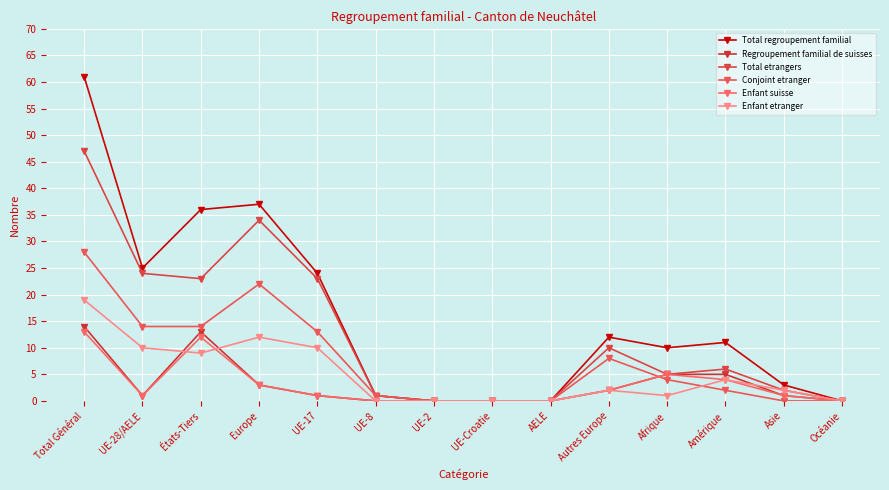

List the series in order of their peak value, highest first.

Total regroupement familial, Total etrangers, Conjoint etranger, Enfant etranger, Regroupement familial de suisses, Enfant suisse